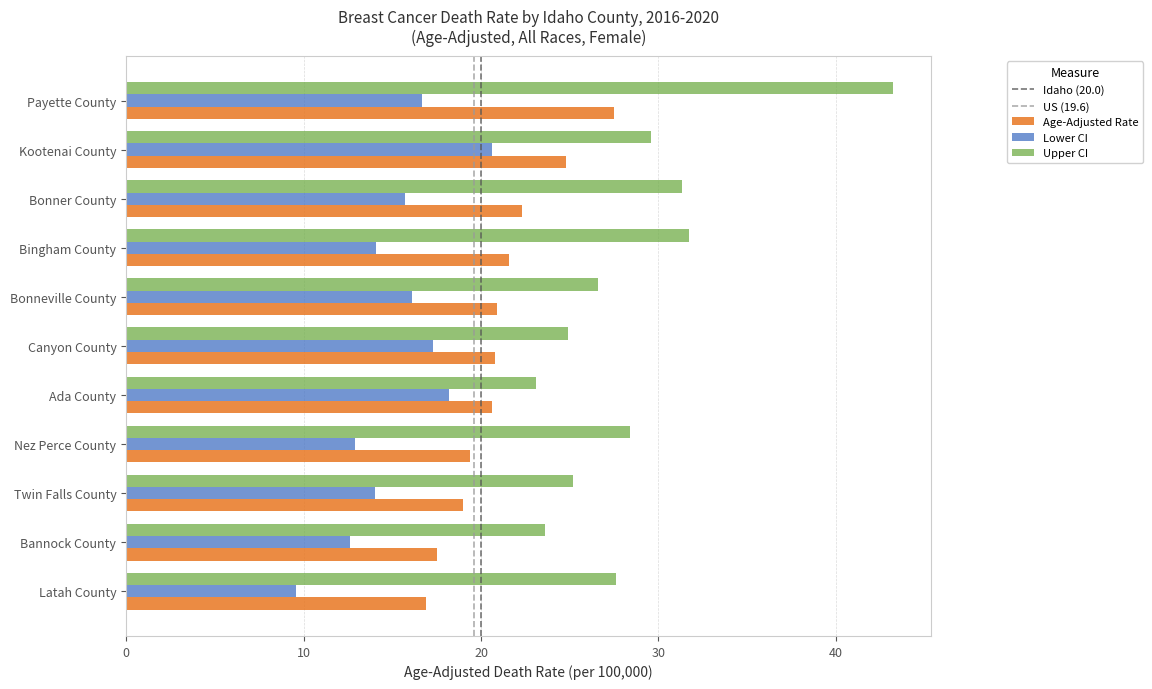

What is the lowest value of the Upper CI series?

23.1